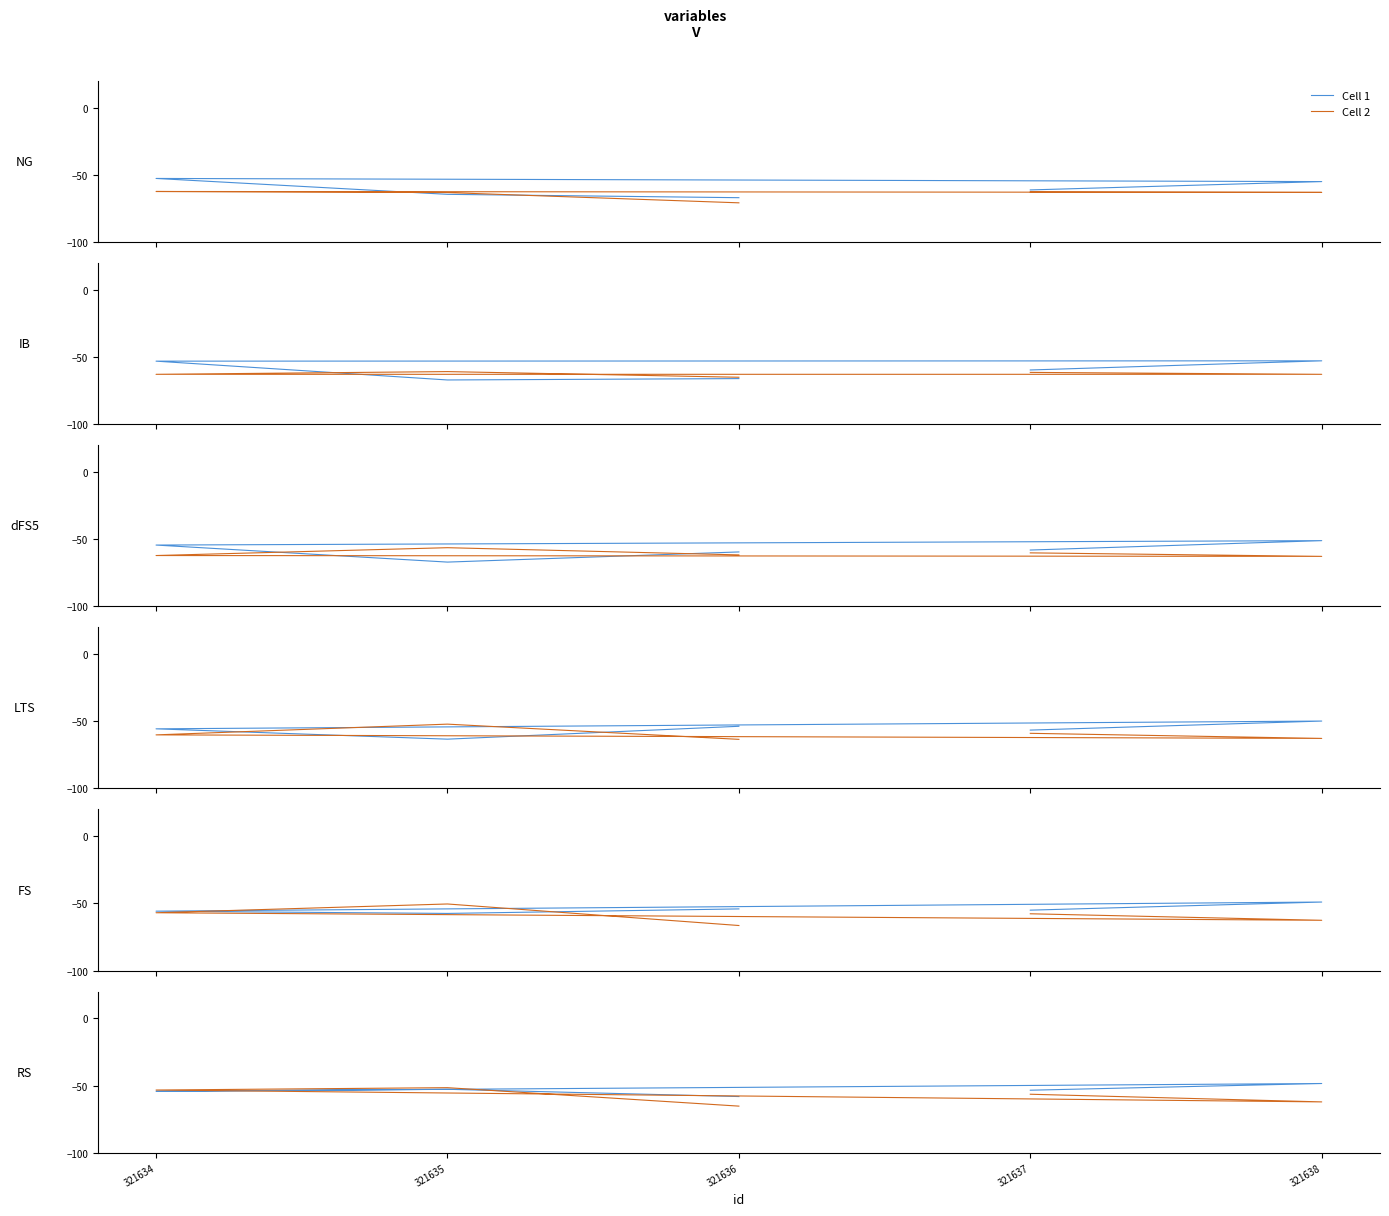

What is the highest value of the Cell 1 series?

-48.5